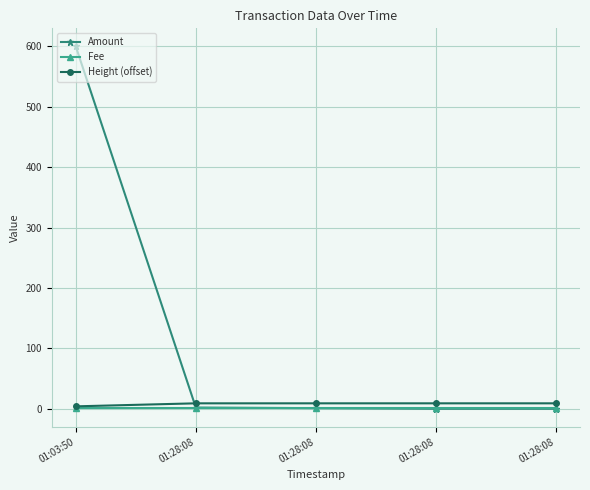

True or false: Amount and Height (offset) cross at least once.

True